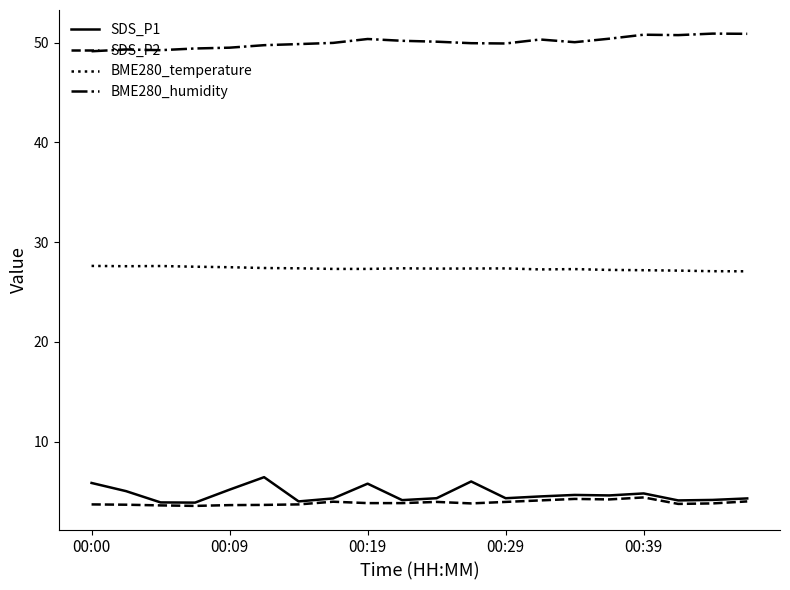

What is the maximum value shown in the chart?

50.9